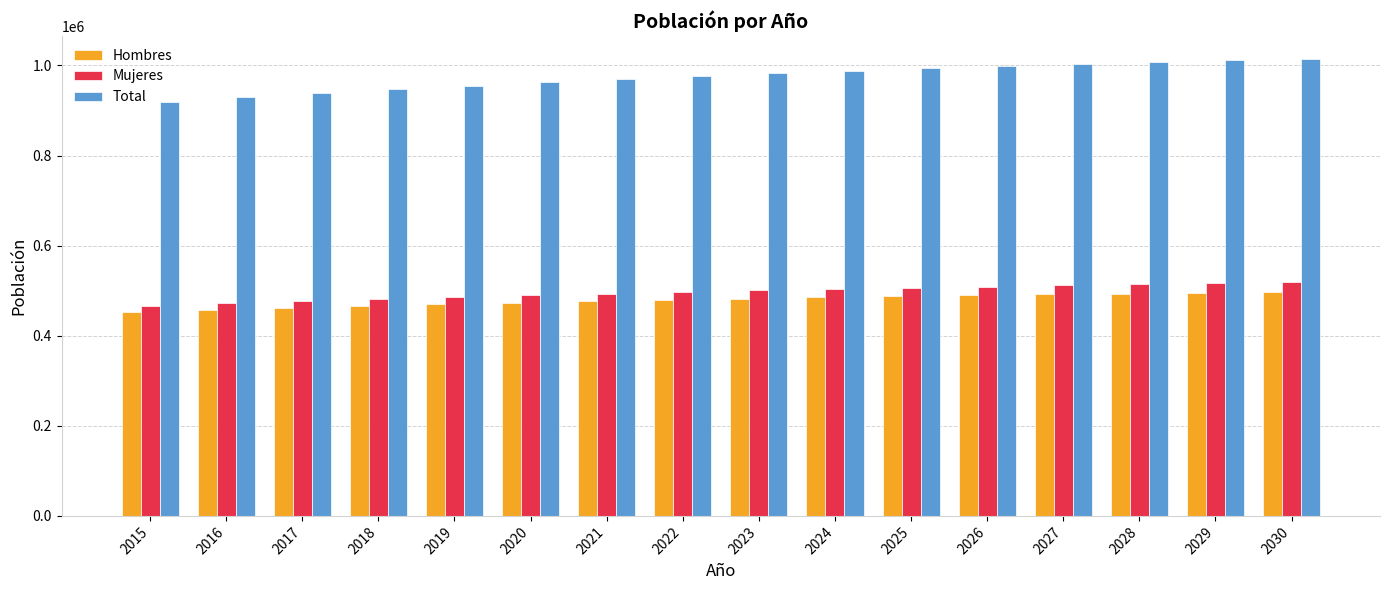

What is the difference between the second highest and minimum values in the Hombres series?

42849